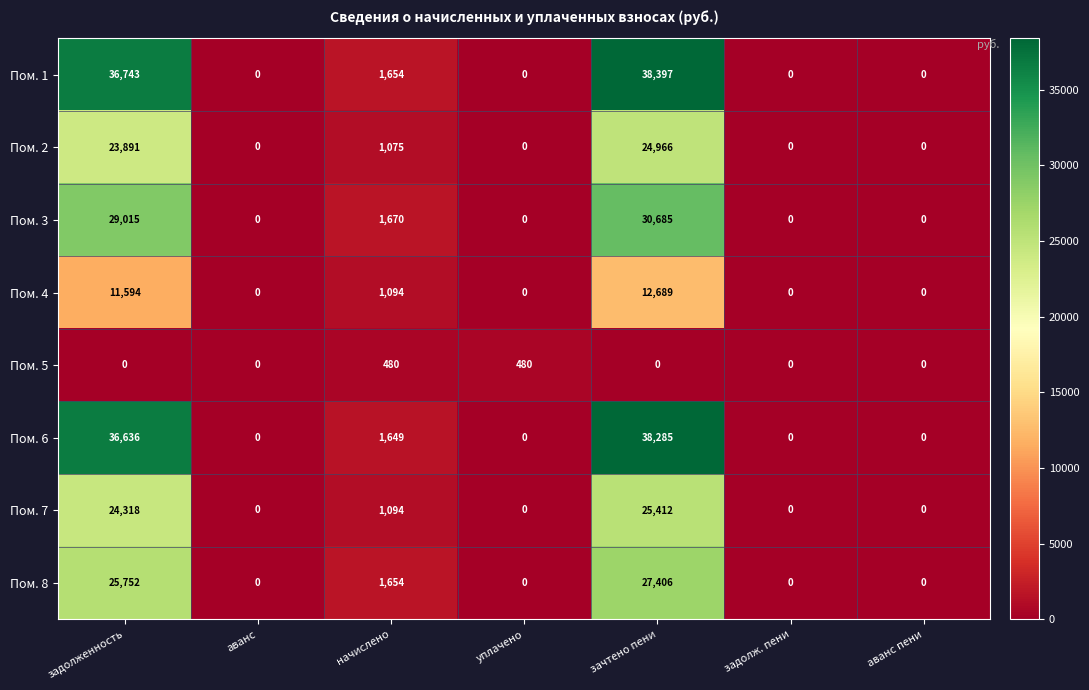

Count the number of data series in this chart.

8